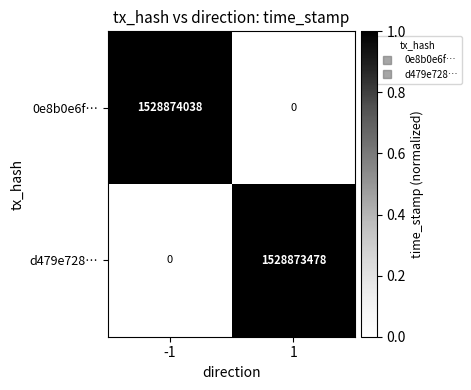

What is the greatest value displayed?

1528874038